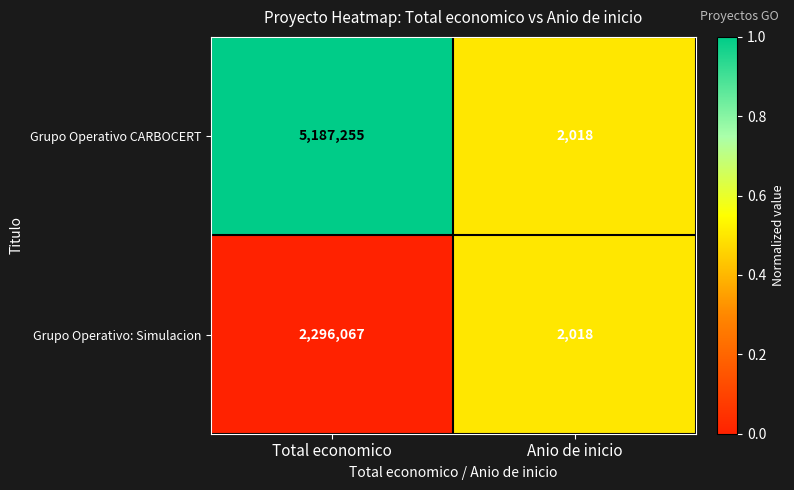

Rank the series by their average value, from highest to lowest.

Grupo Operativo CARBOCERT, Grupo Operativo: Simulacion